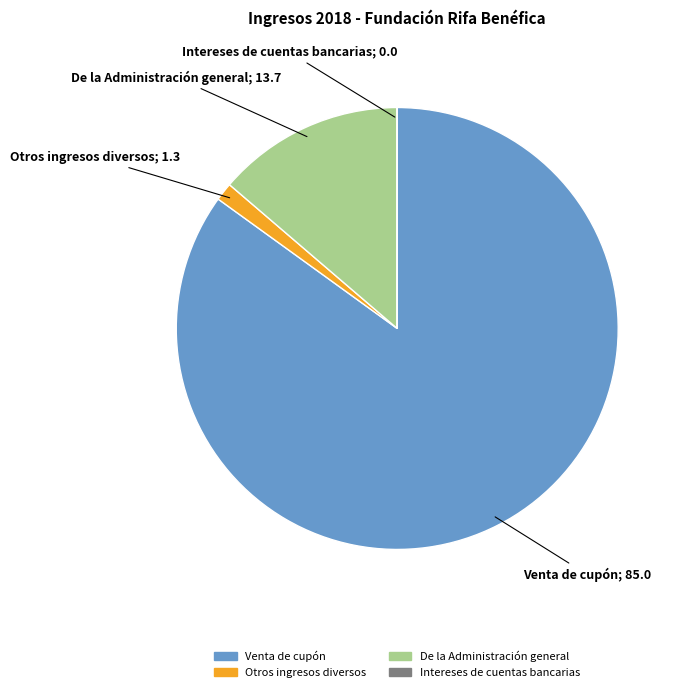

What is the largest slice in the pie chart?

Venta de cupón